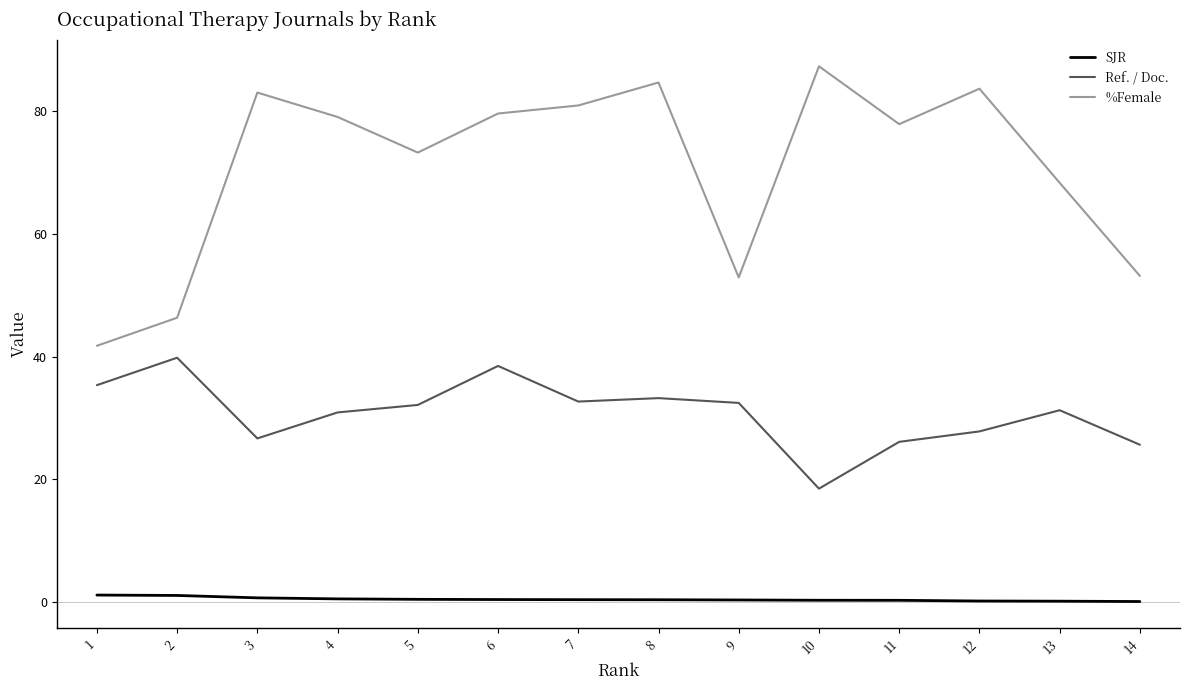

Rank the series at 8 from highest to lowest value.

%Female, Ref. / Doc., SJR